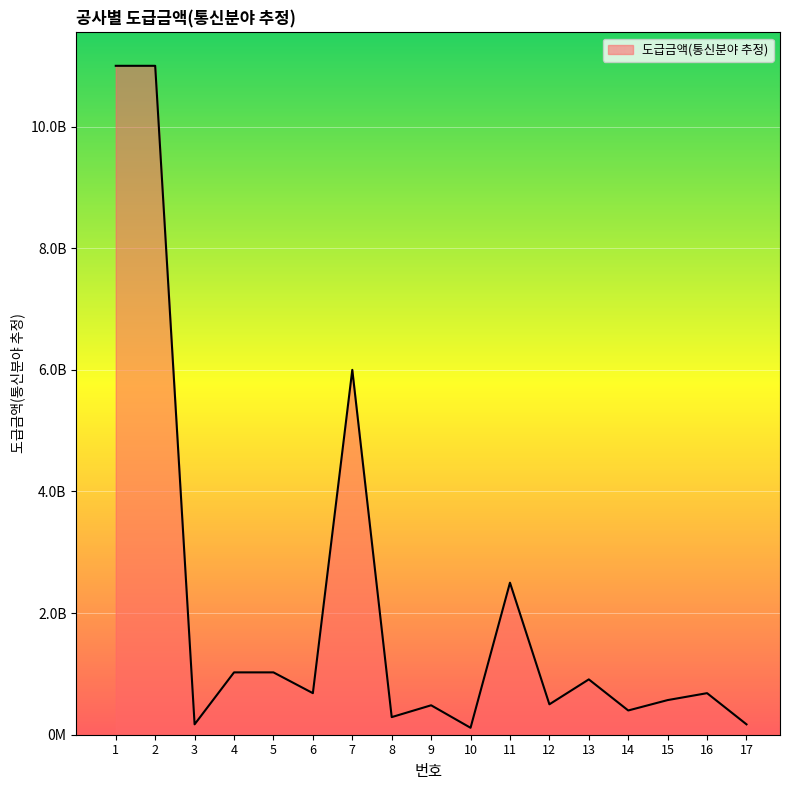

List the labels in order of value, smallest first.

10, 3, 17, 8, 14, 9, 12, 15, 6, 16, 13, 4, 5, 11, 7, 1, 2